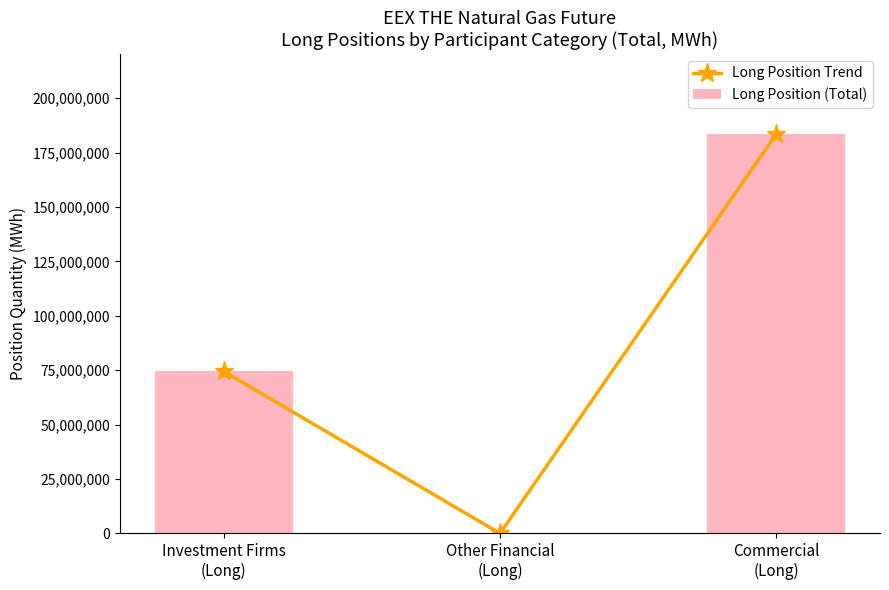

How many values in the Long Position (Total) series are below 74504737?

1